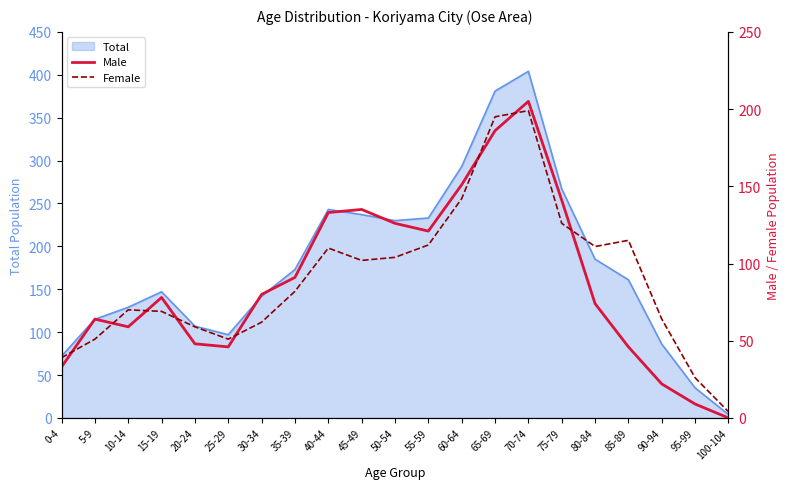

How many values in the Male series are below 78?

10